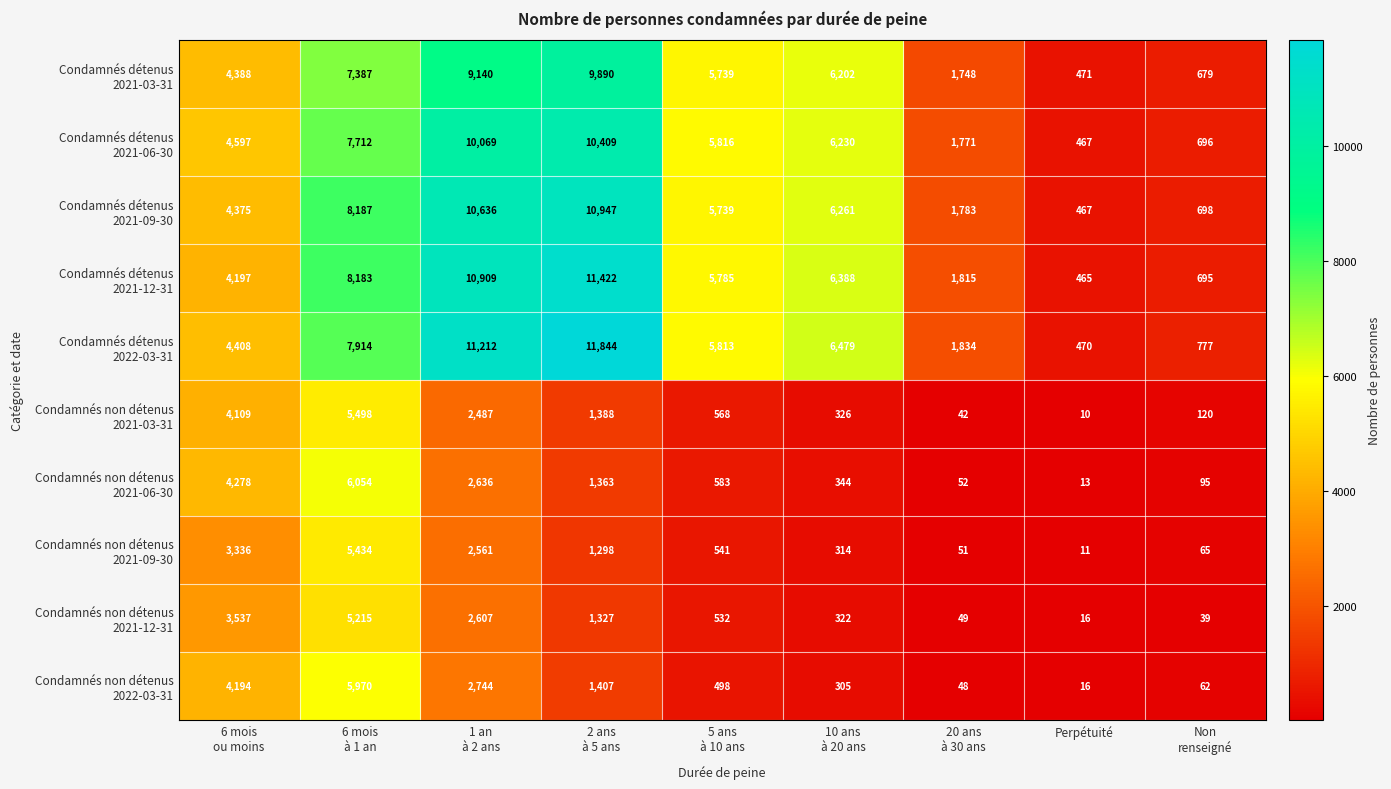

What is the minimum value shown in the chart?

10